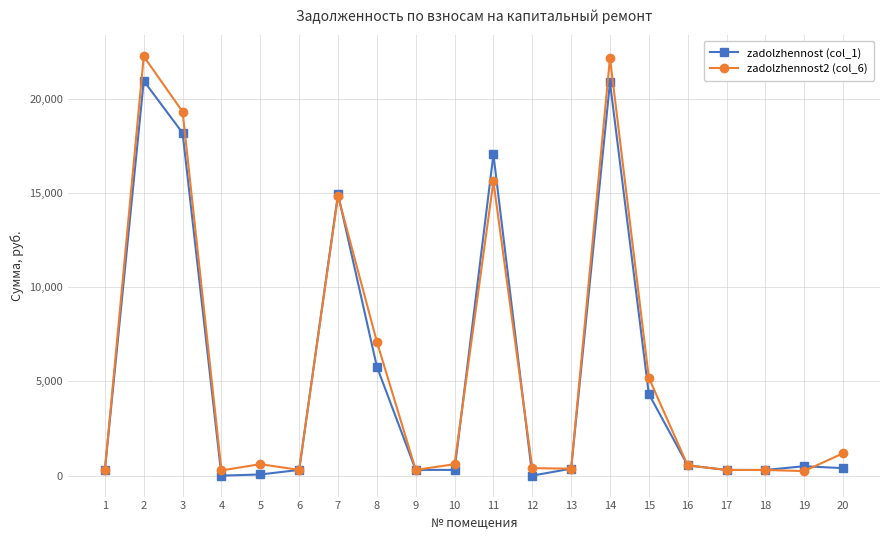

How many series are shown in this chart?

2